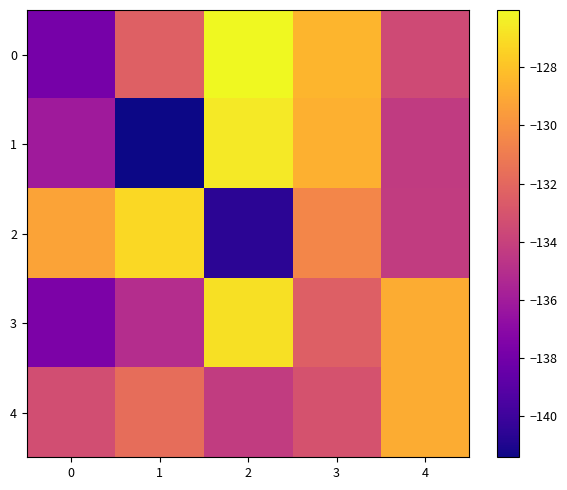

Reading left to right, transcribe all the data shown in this chart.

0: 0=-137.9	1=-132.4	2=-126.0	3=-128.5	4=-133.5
1: 0=-136.1	1=-141.4	2=-126.6	3=-128.7	4=-134.4
2: 0=-129.3	1=-127.2	2=-140.6	3=-130.5	4=-134.3
3: 0=-137.6	1=-135.1	2=-126.9	3=-132.4	4=-128.9
4: 0=-133.3	1=-131.7	2=-134.3	3=-133.1	4=-128.9